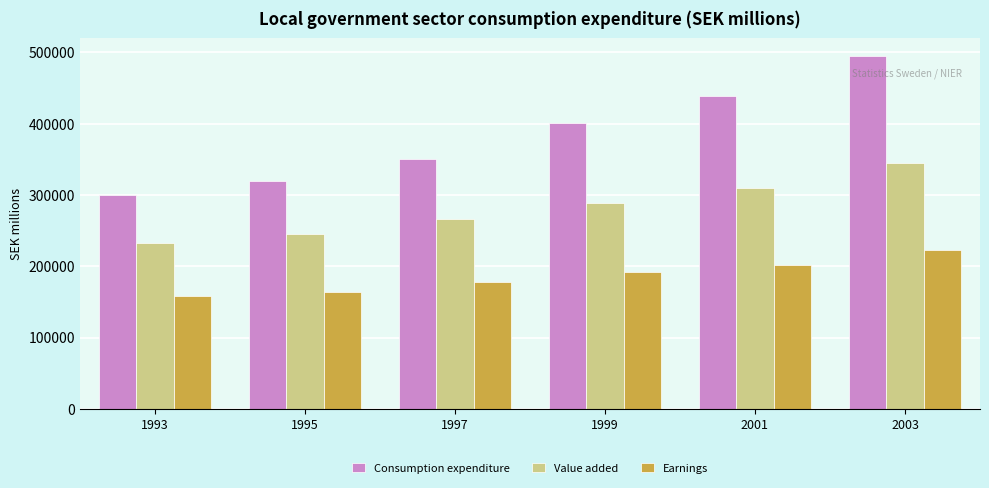

At 1993, list the series in order from smallest to largest.

Earnings, Value added, Consumption expenditure